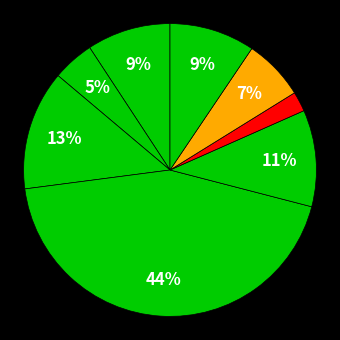

How many segments does this pie chart have?

8